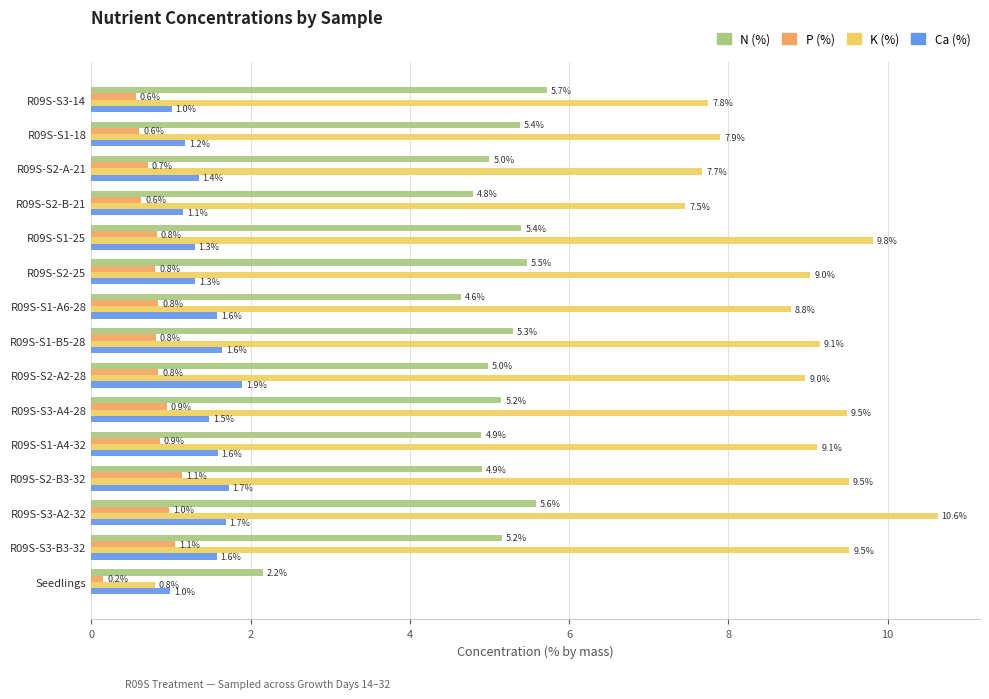

What is the minimum value for Ca (%)?

1.0